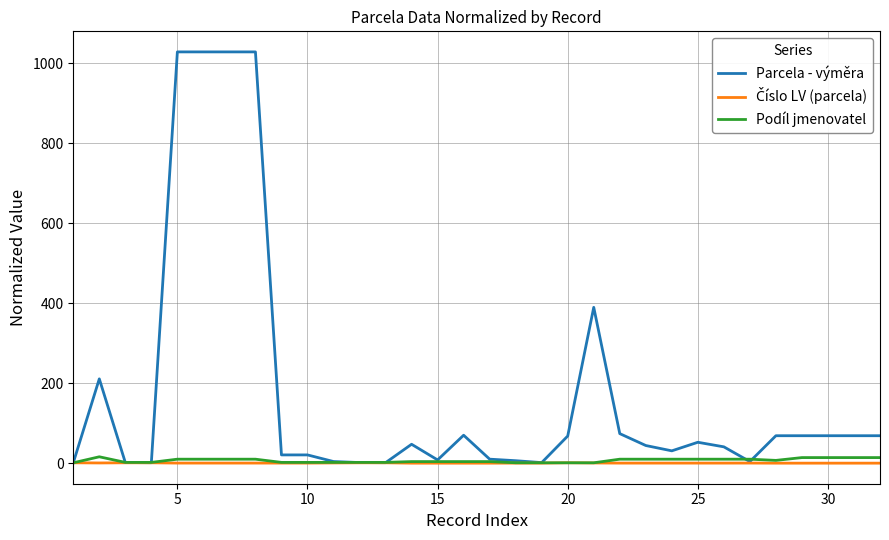

What is the difference between the maximum and minimum values in the Podíl jmenovatel series?

15.0